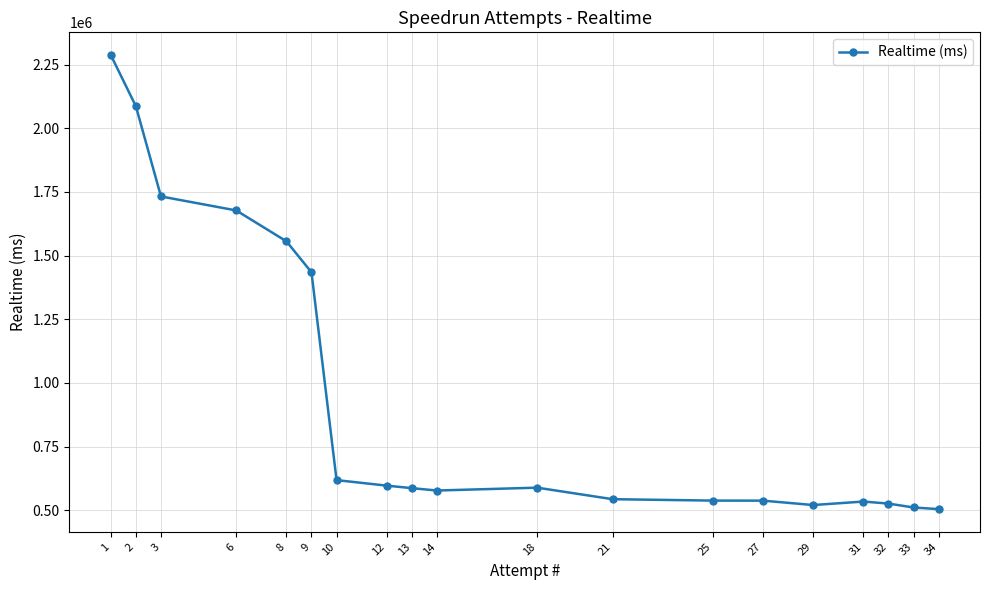

Rank the categories by value from highest to lowest.

1, 2, 3, 6, 8, 9, 10, 12, 18, 13, 14, 21, 25, 27, 31, 32, 29, 33, 34